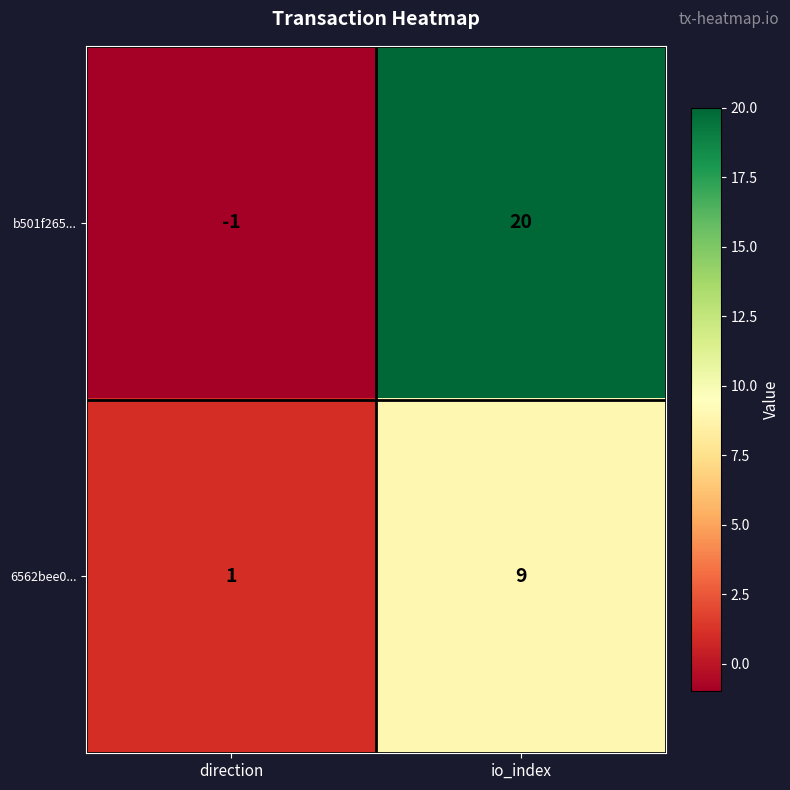

True or false: 6562bee0... has a value of 9 at io_index.

True